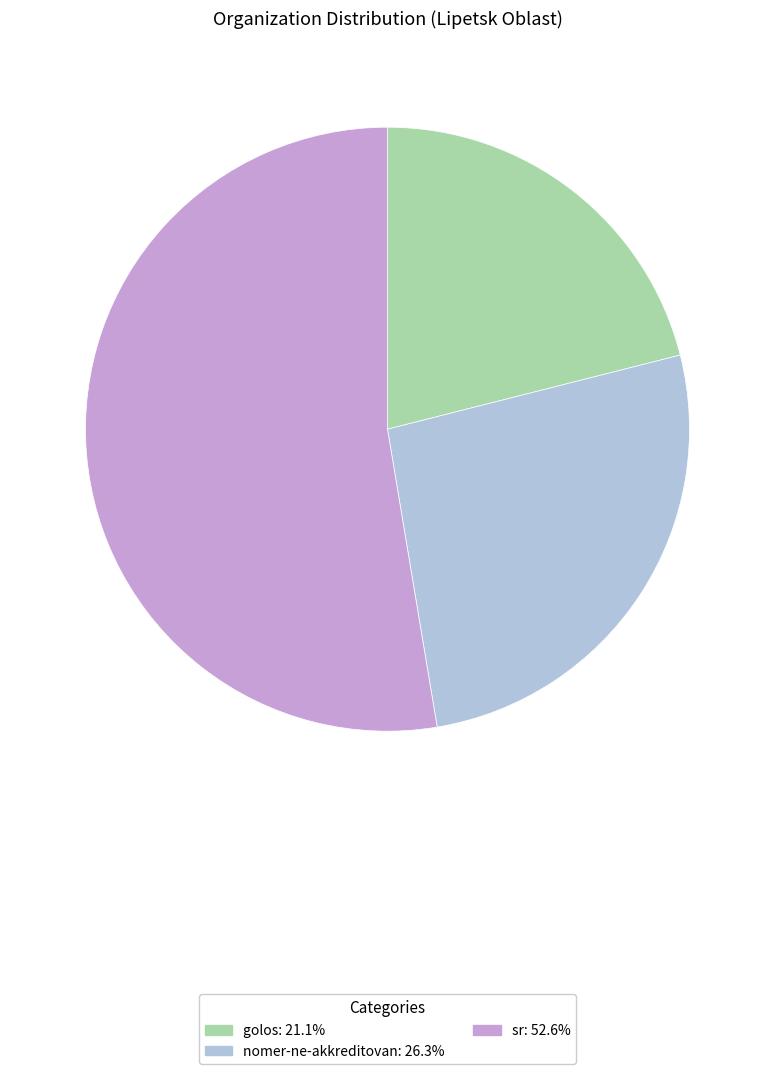

Rank the categories by value from highest to lowest.

sr, nomer-ne-akkreditovan, golos